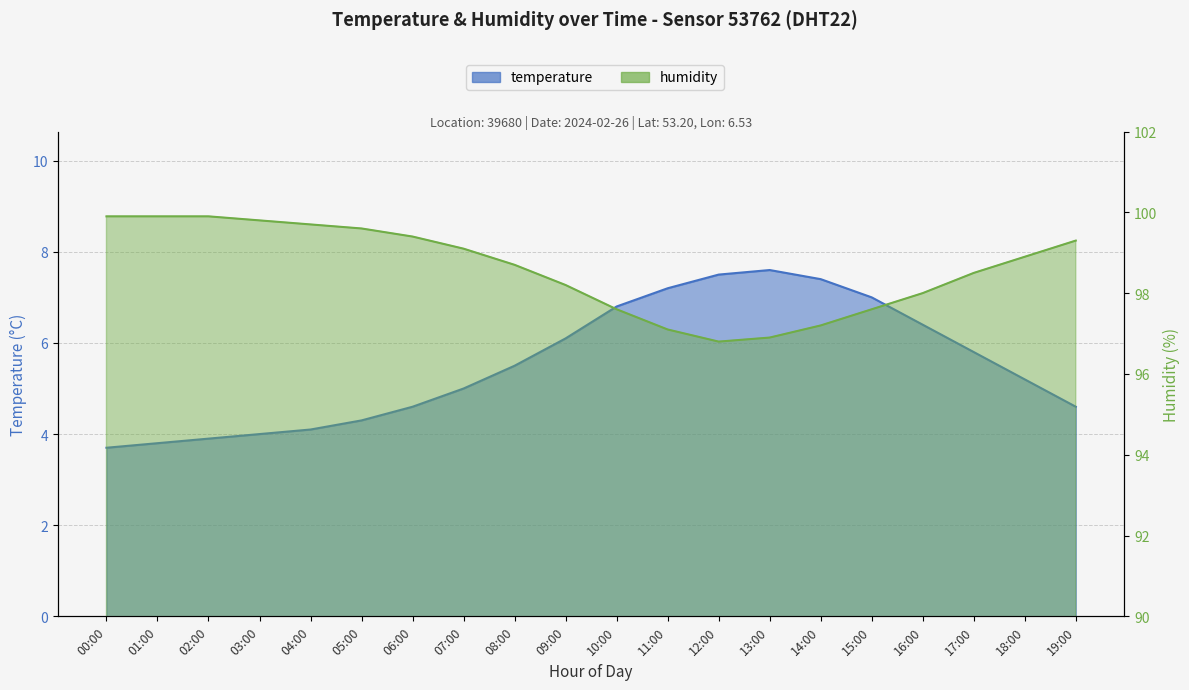

Read the humidity value at 12:00.

96.8